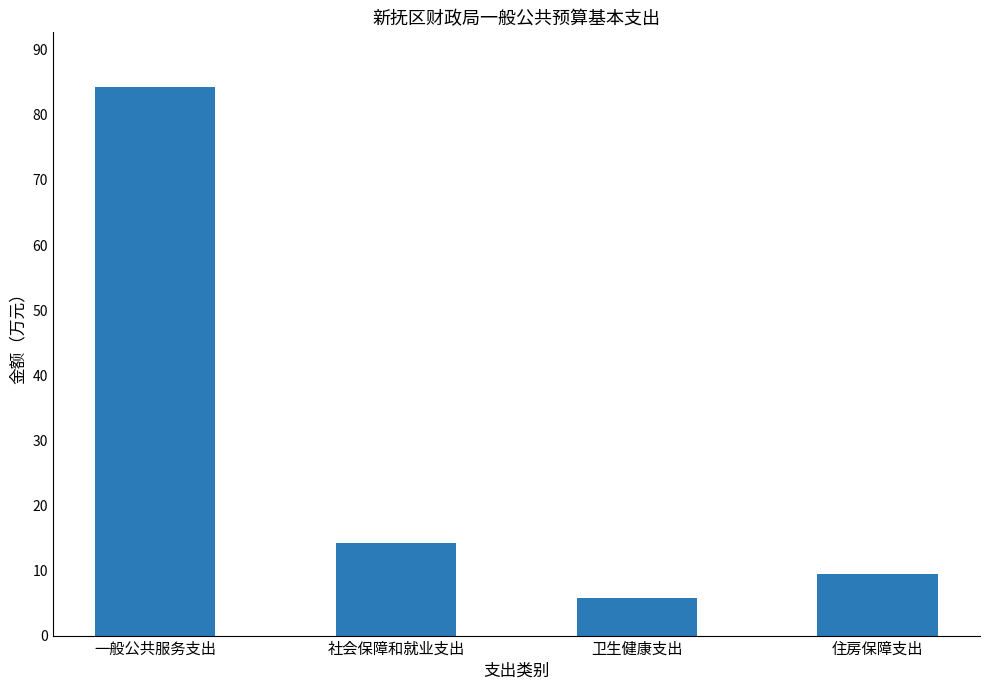

Rank the categories by value from highest to lowest.

一般公共服务支出, 社会保障和就业支出, 住房保障支出, 卫生健康支出